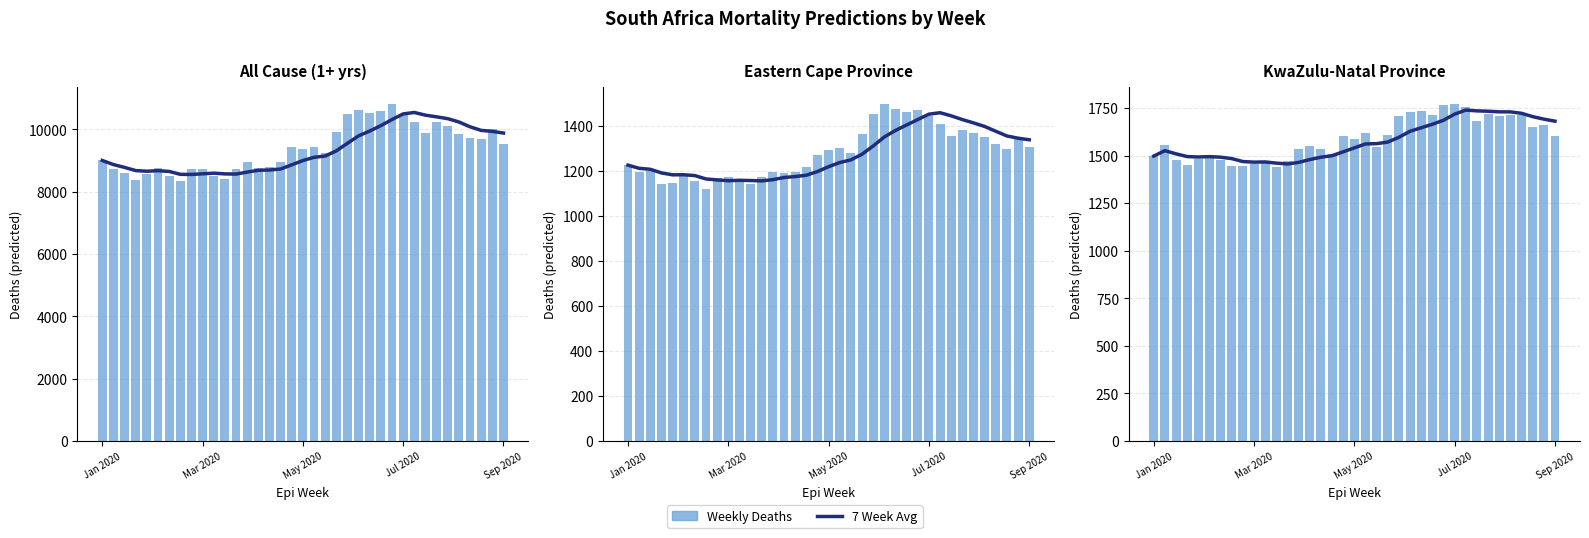

What is the difference between the maximum and minimum values in the Weekly Deaths (E.Cape) series?

374.2